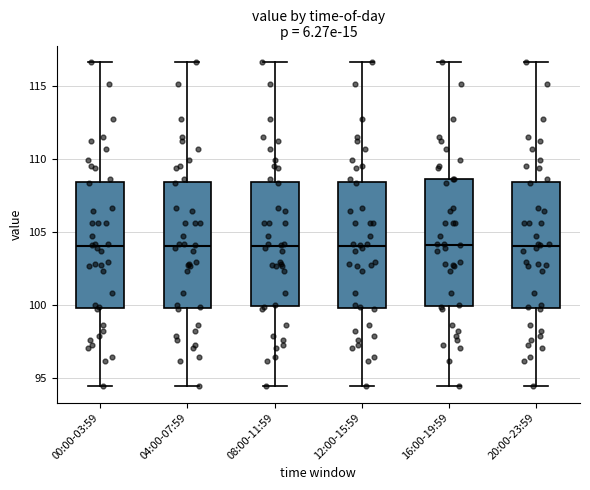

Reading left to right, read every box against the y-axis: the position of its median line, the range the box covers, and the ends of its whiskers. The values are not printed on the chart, so give them approximately, as read against the axis.

00:00-03:59: median 104.0, box 100.0 to 108.5, whiskers 94.5 to 116.5
04:00-07:59: median 104.0, box 100.0 to 108.5, whiskers 94.5 to 116.5
08:00-11:59: median 104.0, box 100.0 to 108.5, whiskers 94.5 to 116.5
12:00-15:59: median 104.0, box 100.0 to 108.5, whiskers 94.5 to 116.5
16:00-19:59: median 104.0, box 100.0 to 108.5, whiskers 94.5 to 116.5
20:00-23:59: median 104.0, box 100.0 to 108.5, whiskers 94.5 to 116.5